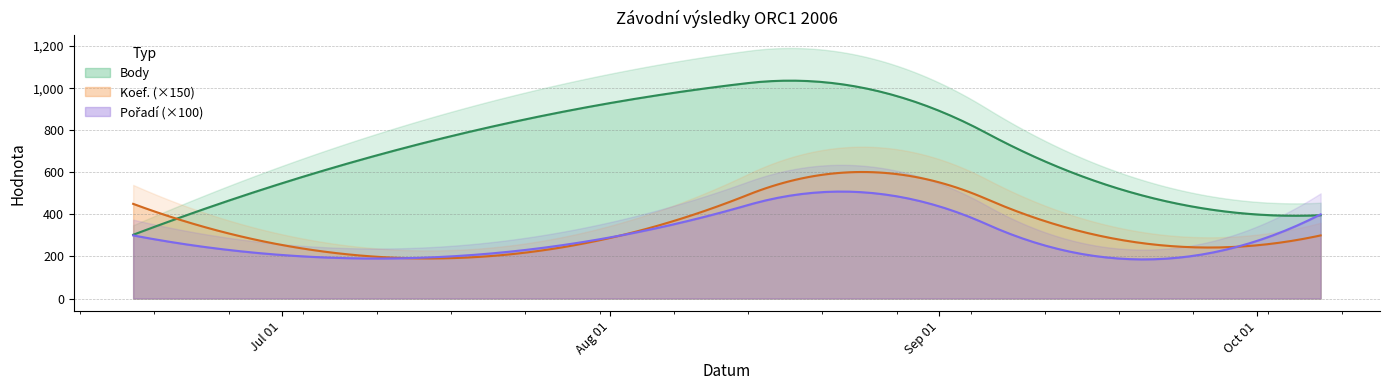

What is the sum of the Koef. values at 2006-08-02 and 2006-06-17?

5